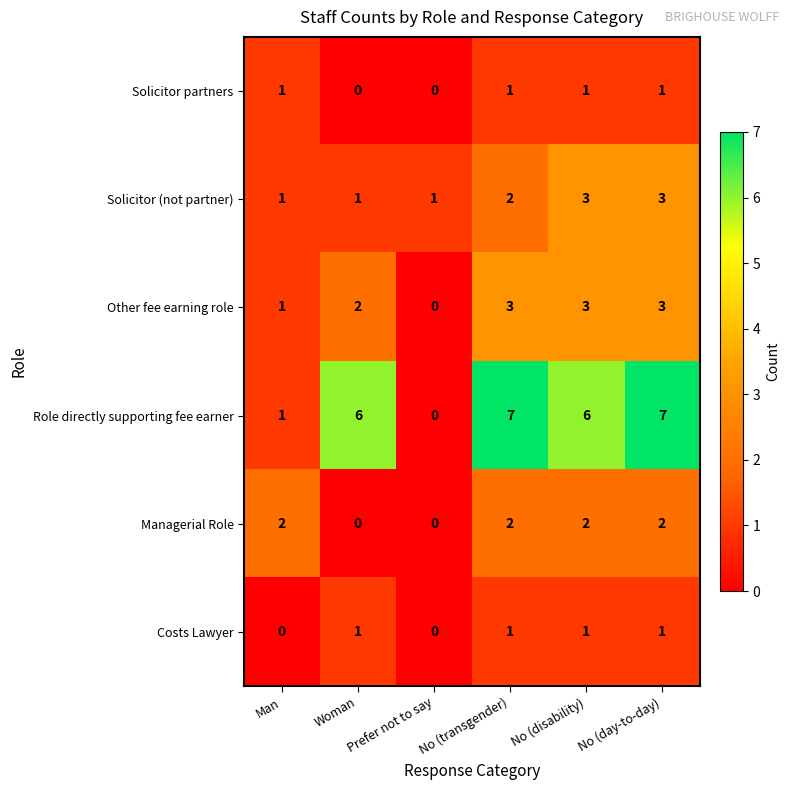

What is the difference between the Role directly supporting fee earner values at Man and No (transgender)?

6